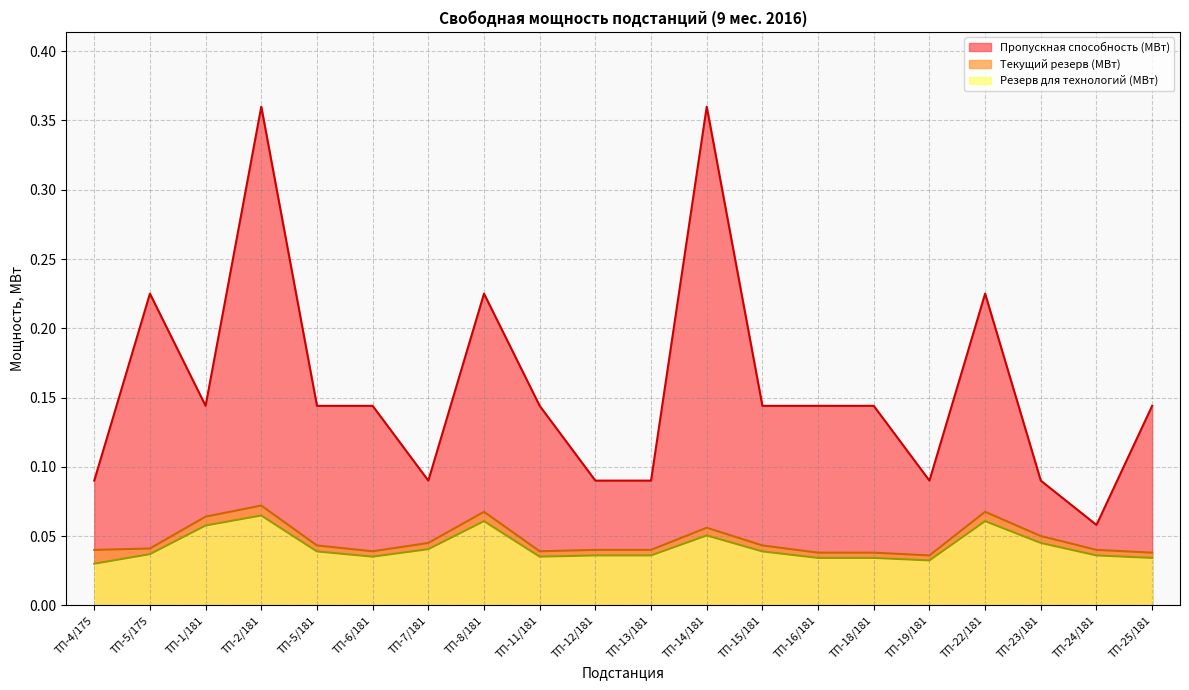

True or false: Пропускная способность (МВт) and Текущий резерв (МВт) intersect in this chart.

False